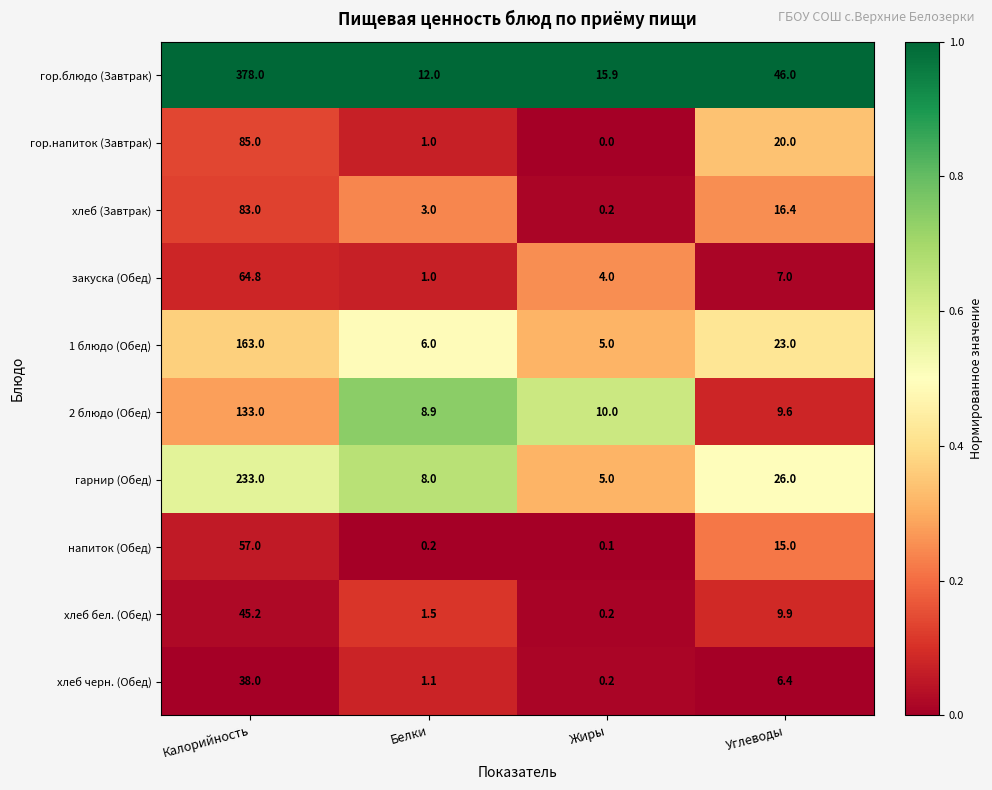

What is the difference between the highest and lowest values at Углеводы?

39.6